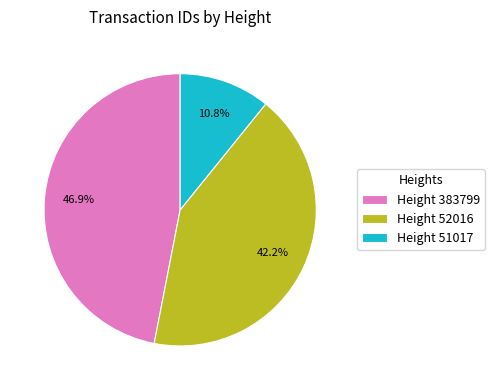

What is the total percentage of Height 52016 and Height 51017?

53.1%